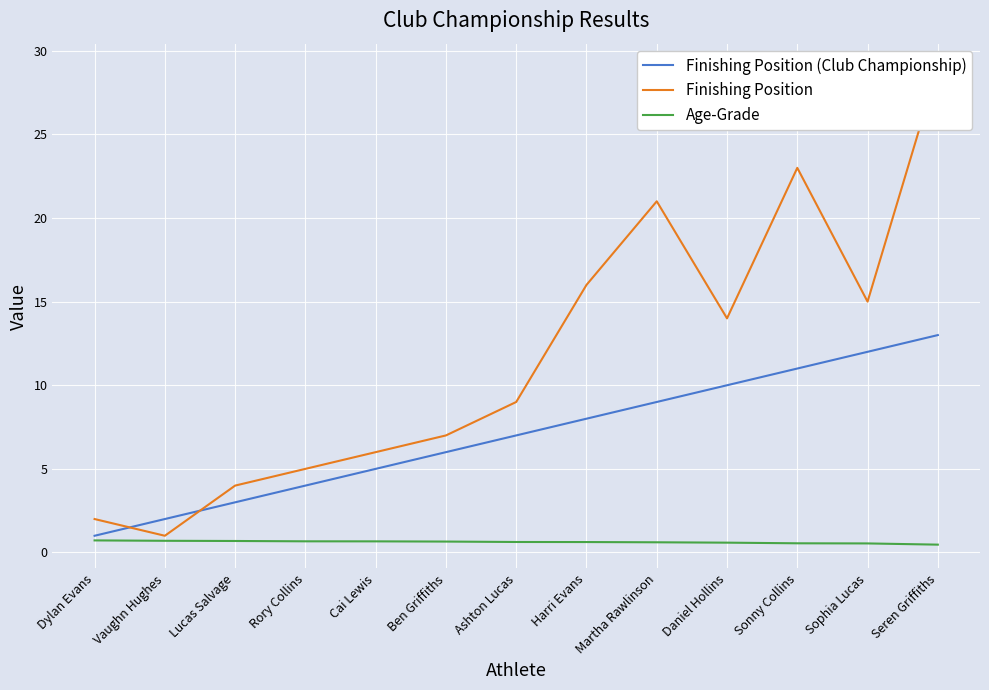

Reading left to right, what are all the values shown in this chart?

Finishing Position (Club Championship): Dylan Evans=1.0	Vaughn Hughes=2.0	Lucas Salvage=3.0	Rory Collins=4.0	Cai Lewis=5.0	Ben Griffiths=6.0	Ashton Lucas=7.0	Harri Evans=8.0	Martha Rawlinson=9.0	Daniel Hollins=10.0	Sonny Collins=11.0	Sophia Lucas=12.0	Seren Griffiths=13.0
Finishing Position: Dylan Evans=2.0	Vaughn Hughes=1.0	Lucas Salvage=4.0	Rory Collins=5.0	Cai Lewis=6.0	Ben Griffiths=7.0	Ashton Lucas=9.0	Harri Evans=16.0	Martha Rawlinson=21.0	Daniel Hollins=14.0	Sonny Collins=23.0	Sophia Lucas=15.0	Seren Griffiths=29.0
Age-Grade: Dylan Evans=0.7	Vaughn Hughes=0.7	Lucas Salvage=0.7	Rory Collins=0.7	Cai Lewis=0.7	Ben Griffiths=0.7	Ashton Lucas=0.6	Harri Evans=0.6	Martha Rawlinson=0.6	Daniel Hollins=0.6	Sonny Collins=0.5	Sophia Lucas=0.5	Seren Griffiths=0.5